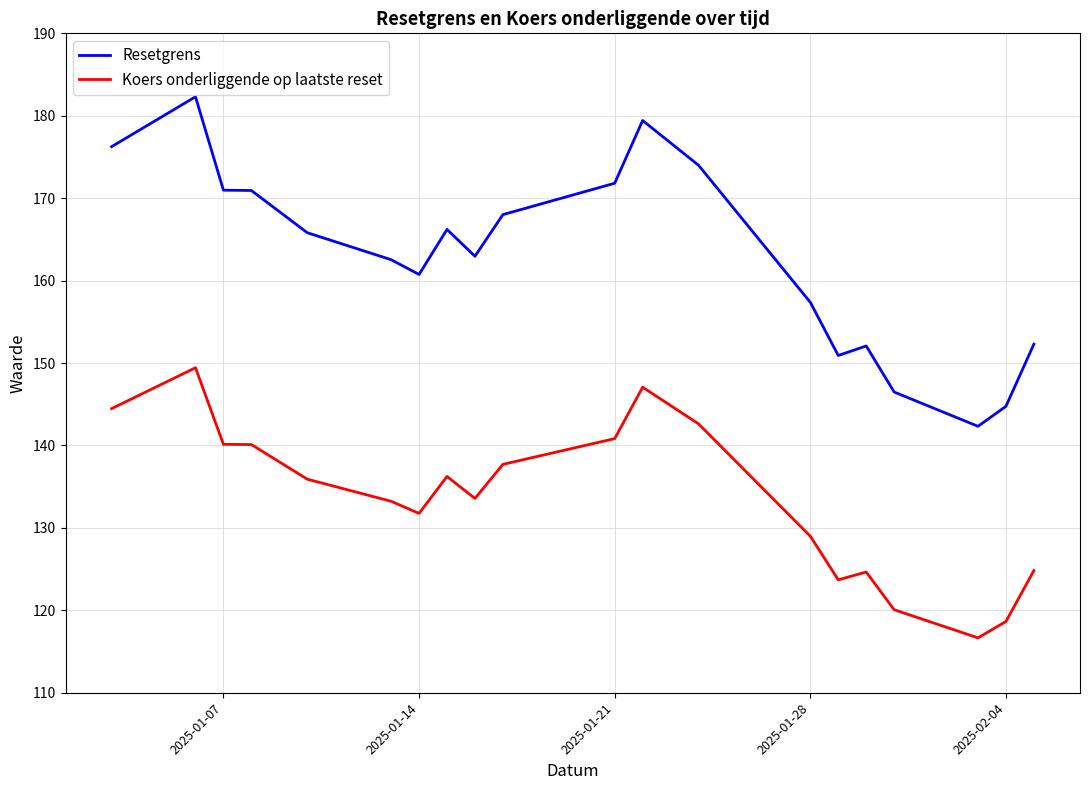

What is the difference between the second highest and second lowest values in the Koers onderliggende op laatste reset series?

28.4